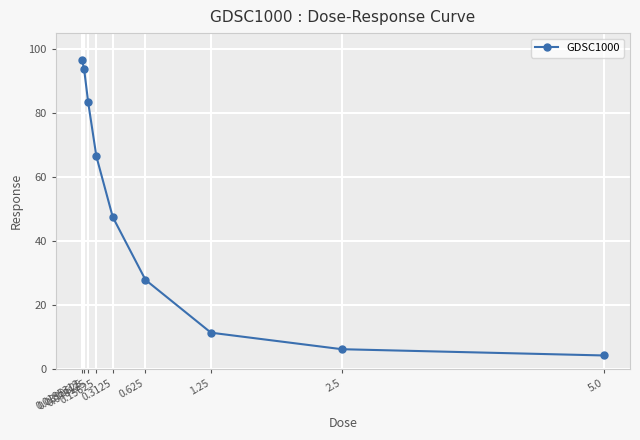

Reading left to right, extract all data points from this chart.

0.0195312=96.6	0.0390625=93.8	0.078125=83.3	0.15625=66.5	0.3125=47.5	0.625=27.9	1.25=11.4	2.5=6.2	5.0=4.3